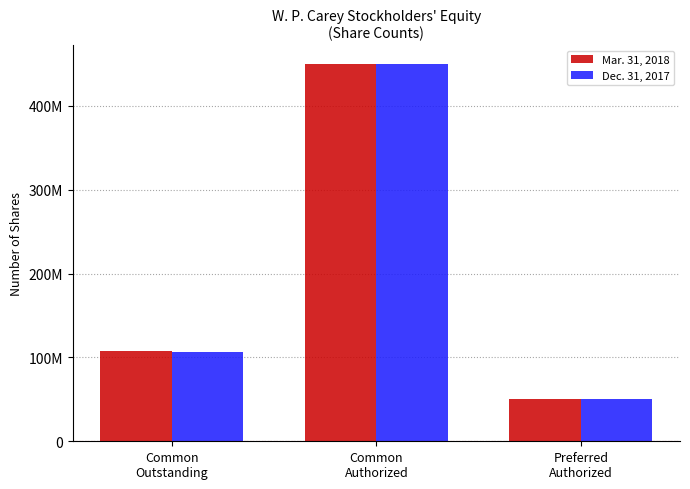

At which label does Dec. 31, 2017 first exceed 106922616?

Common
Authorized